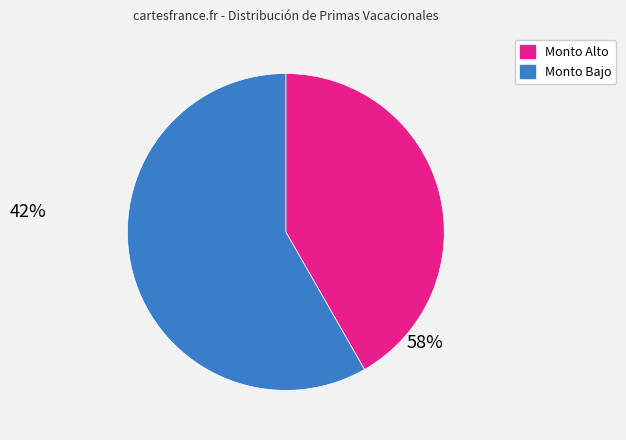

Is there any slice that represents more than half of the pie?

Yes